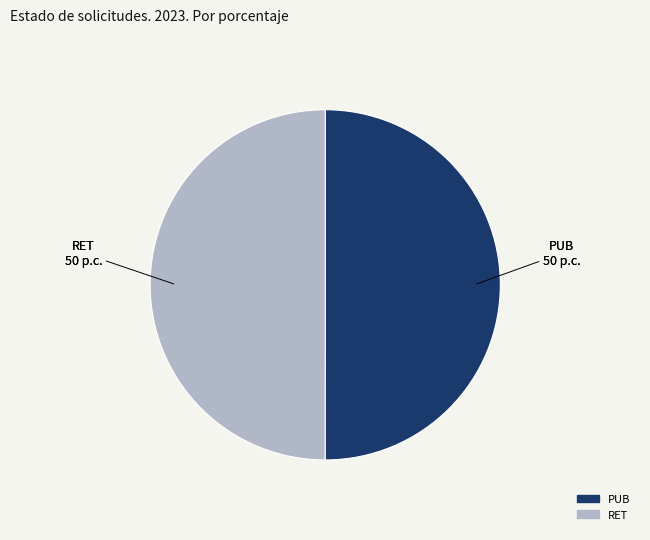

What is the ratio of the value at PUB to the value at RET?

1.0